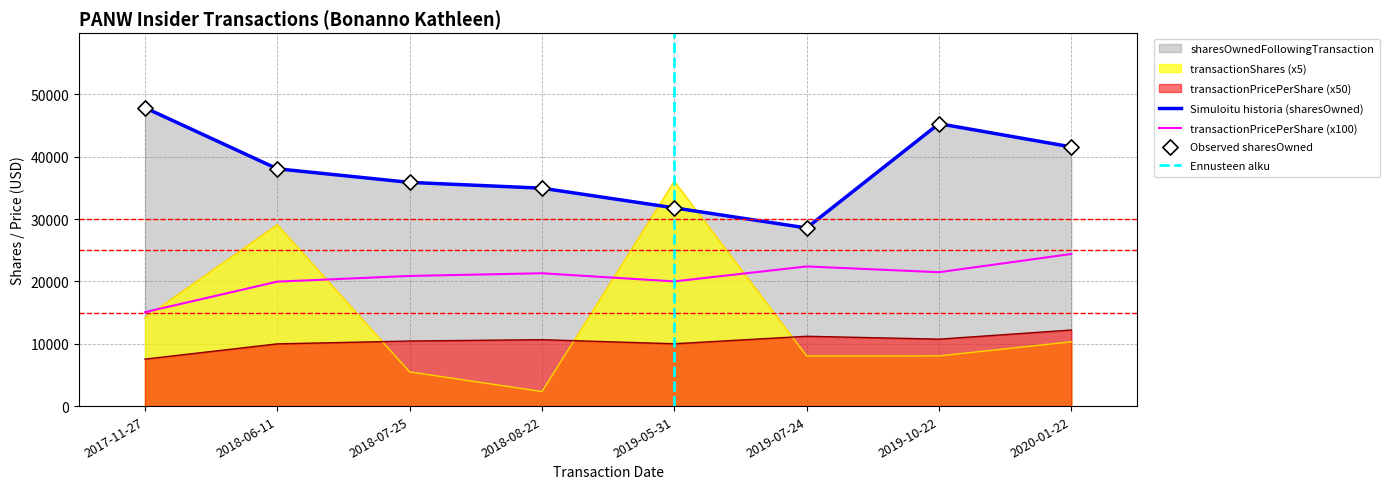

Is the value of transactionPricePerShare at 2019-07-24 greater than the value of sharesOwnedFollowingTransaction at 2019-10-22?

No